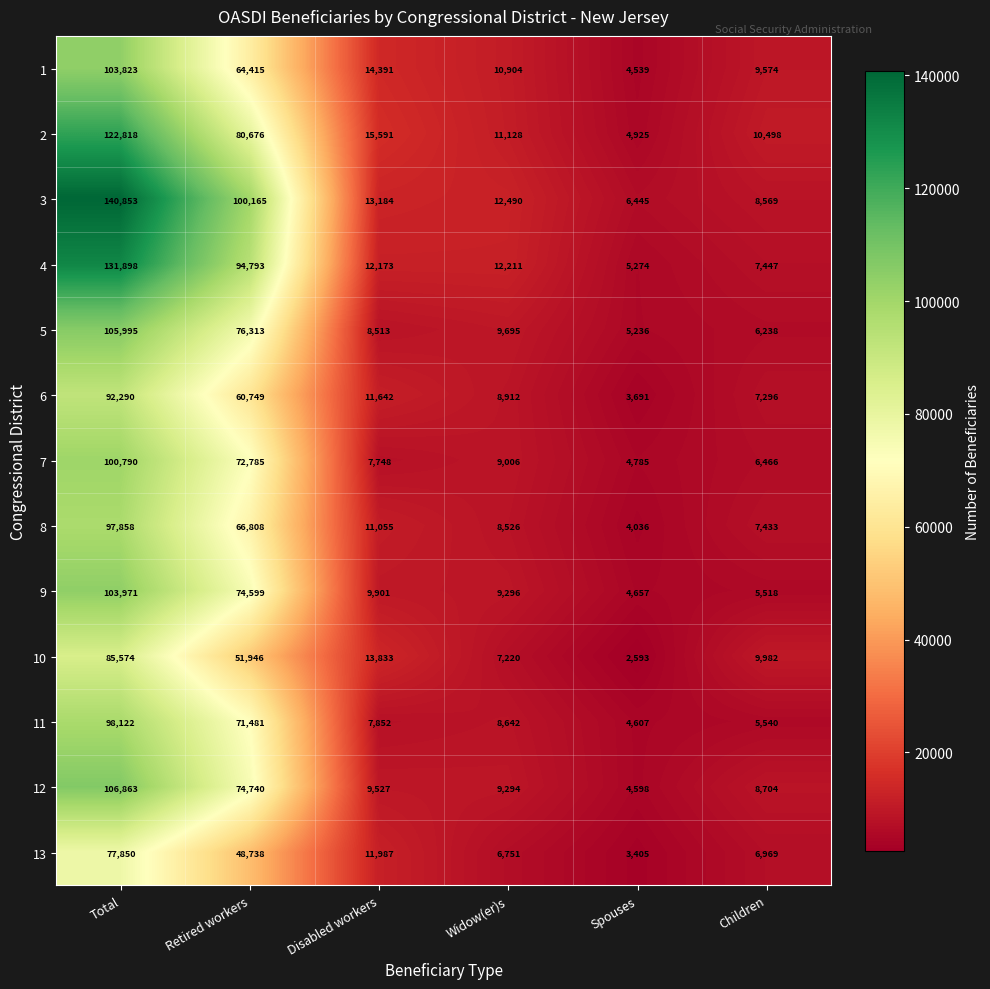

What is the spread (max minus min) of values at Widow(er)s?

5739